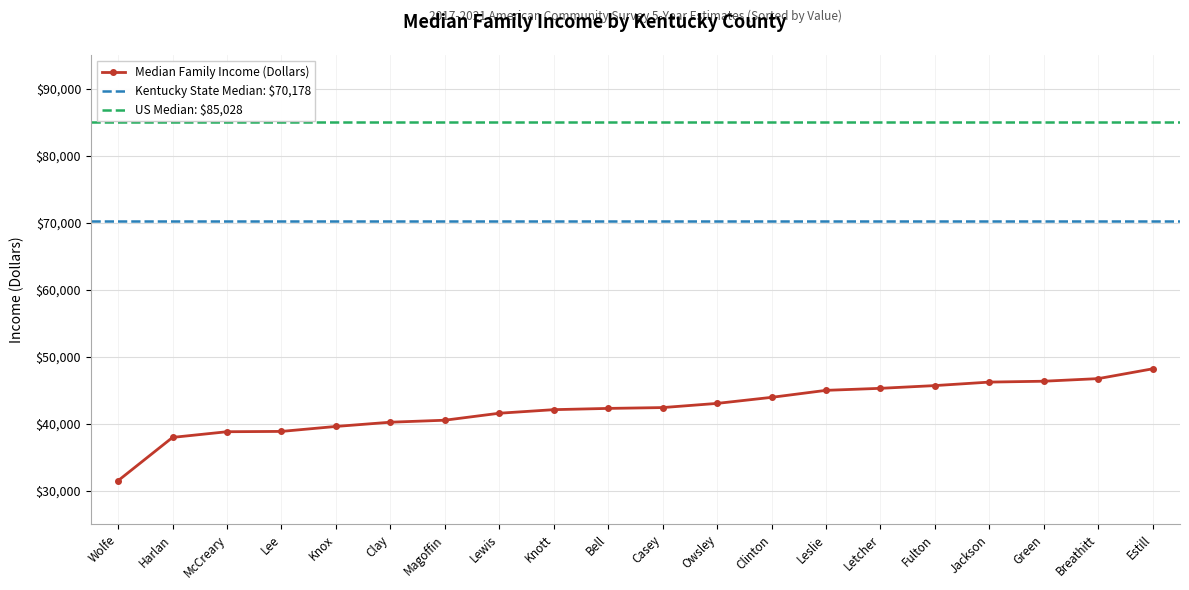

Reading left to right, list all the values displayed in this chart.

Wolfe=31513	Harlan=37965	McCreary=38810	Lee=38857	Knox=39597	Clay=40230	Magoffin=40528	Lewis=41569	Knott=42101	Bell=42288	Casey=42412	Owsley=43036	Clinton=43938	Leslie=44983	Letcher=45284	Fulton=45692	Jackson=46213	Green=46343	Breathitt=46733	Estill=48196